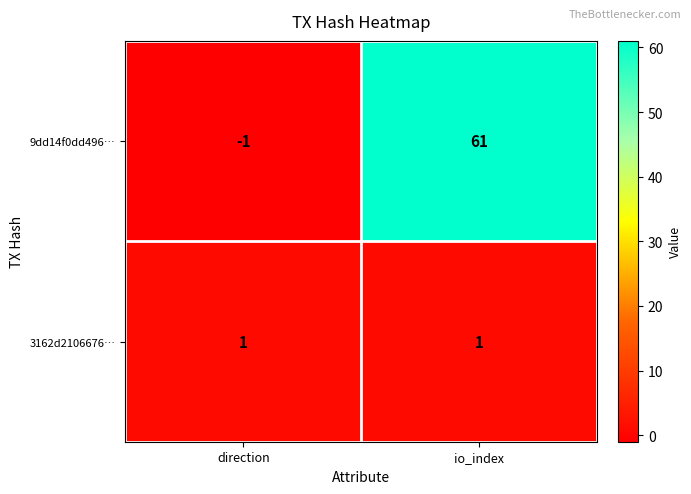

Which series changed the most between direction and io_index?

9dd14f0dd496…